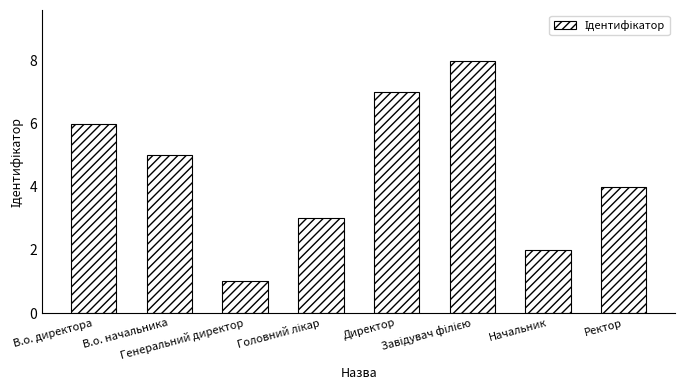

Which label corresponds to the smallest value in the chart?

Генеральний директор